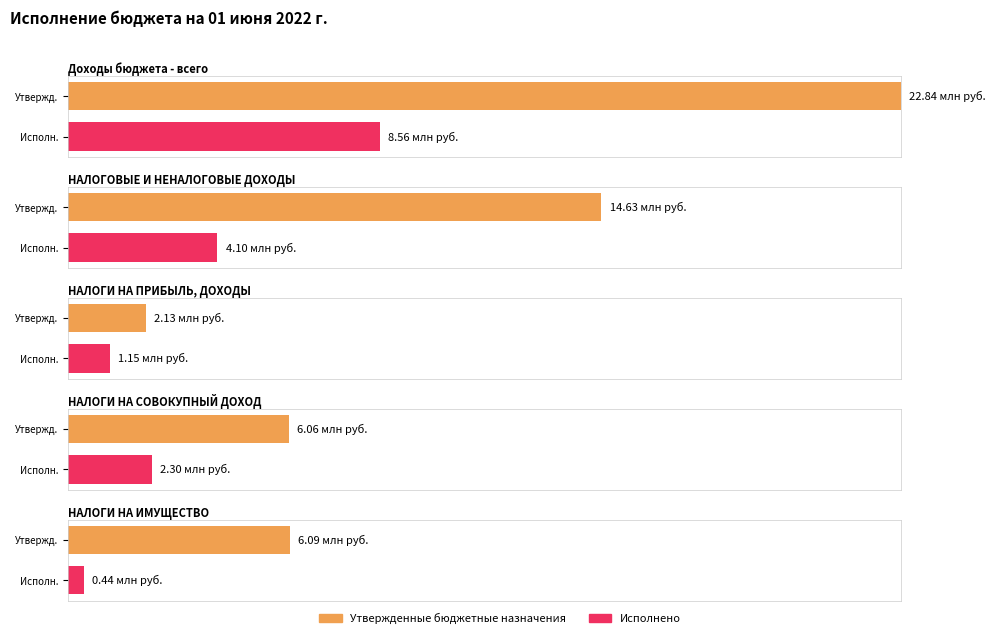

List the series in order of their overall mean, lowest first.

Исполнено, Утвержденные бюджетные назначения